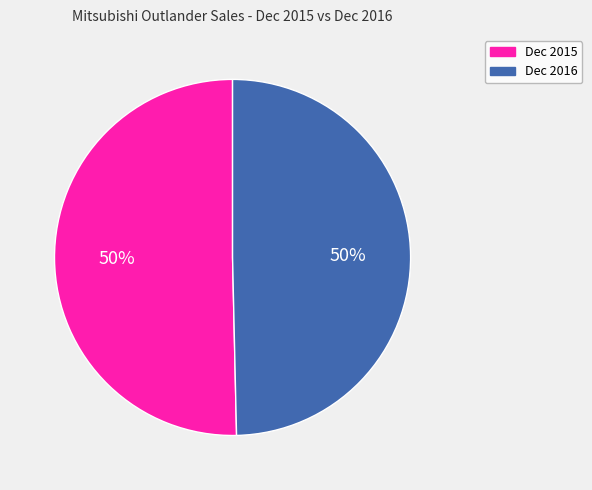

What is the ratio of the value at Dec 2015 to the value at Dec 2016?

1.0